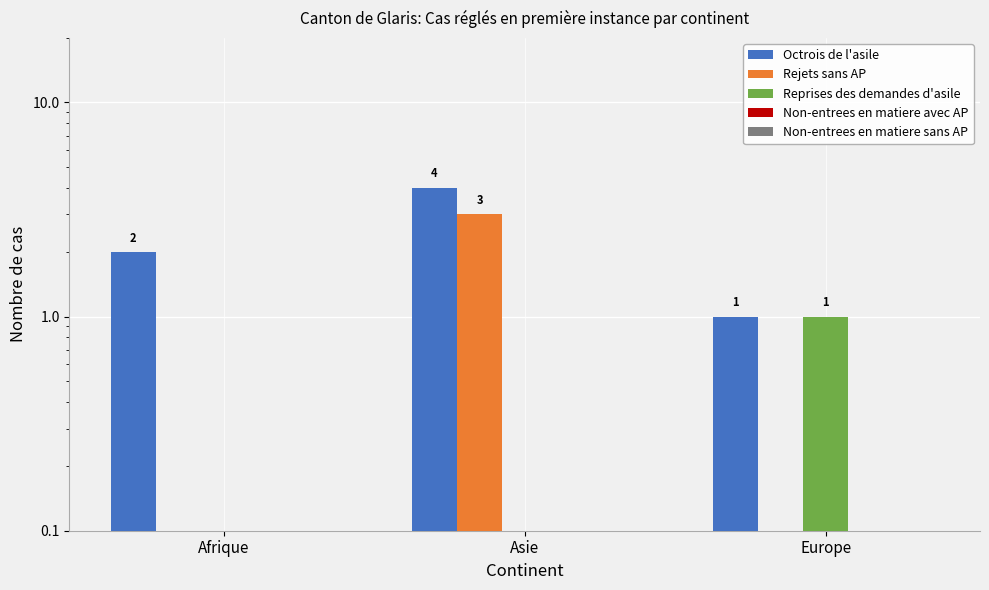

Reading left to right, what are all the values shown in this chart?

Octrois de l'asile: 2	4	1
Rejets sans AP: 0	3	0
Reprises des demandes d'asile: 0	0	1
Non-entrees en matiere avec AP: 0	0	0
Non-entrees en matiere sans AP: 0	0	0